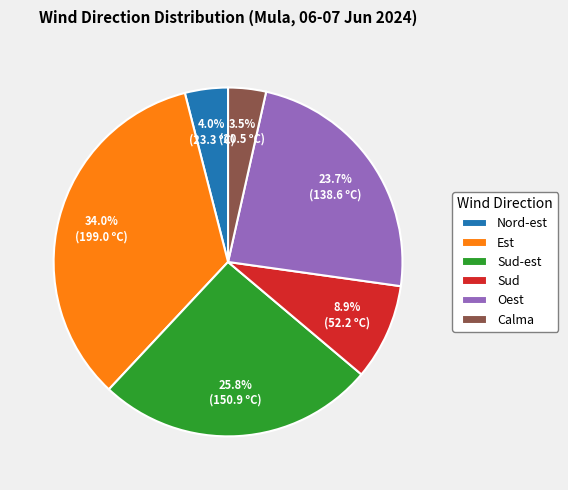

What percentage is the Sud-est slice, to the nearest percent?

26%